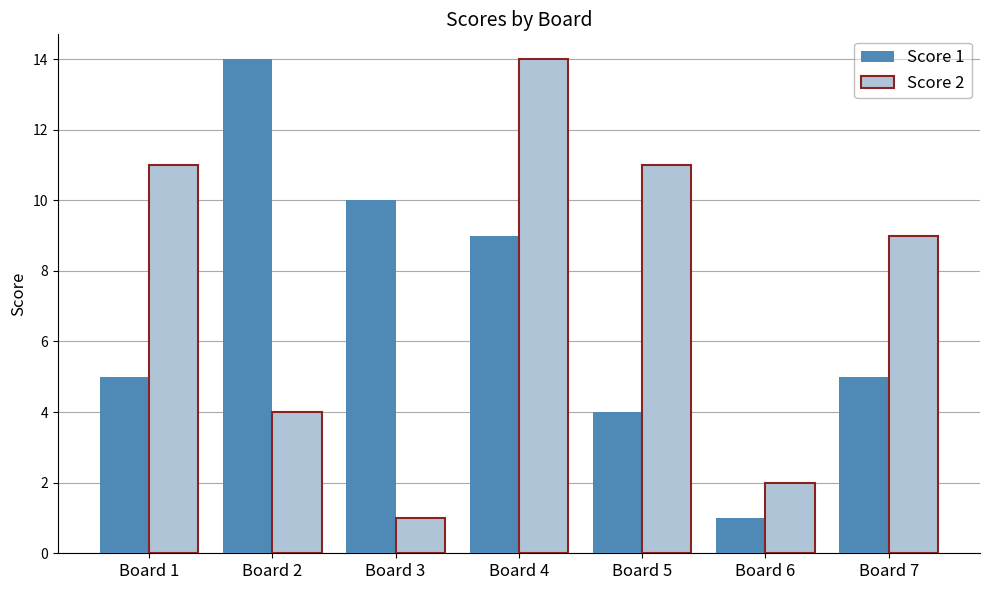

Reading left to right, extract all data points from this chart.

Score 1: 5	14	10	9	4	1	5
Score 2: 11	4	1	14	11	2	9